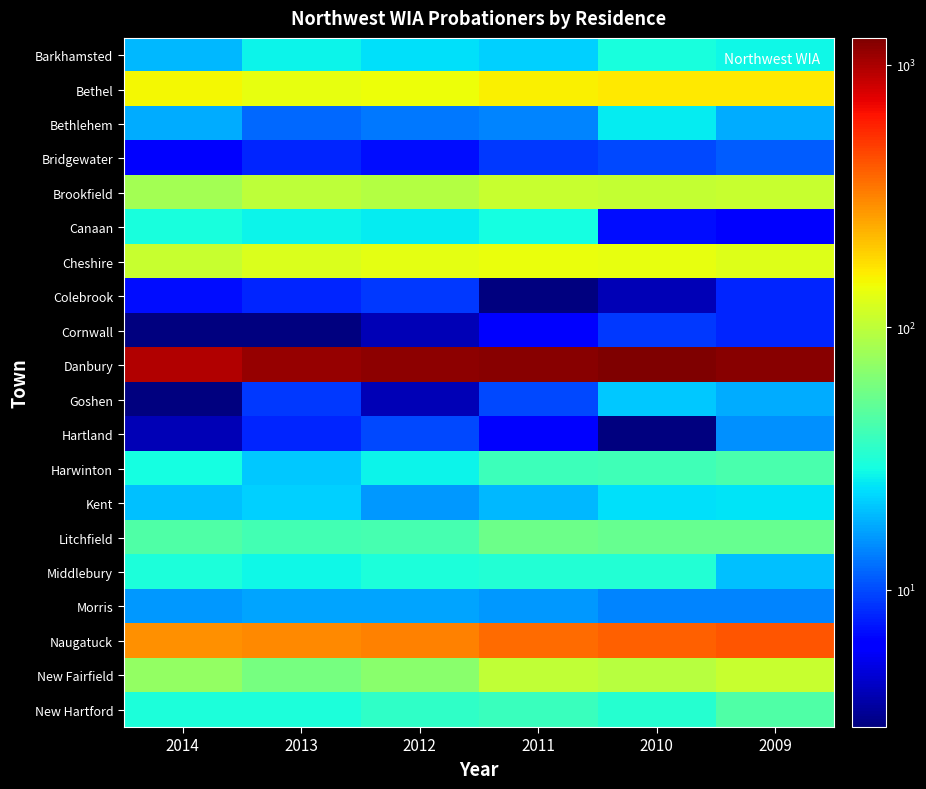

Which series has the largest total across all categories?

Danbury